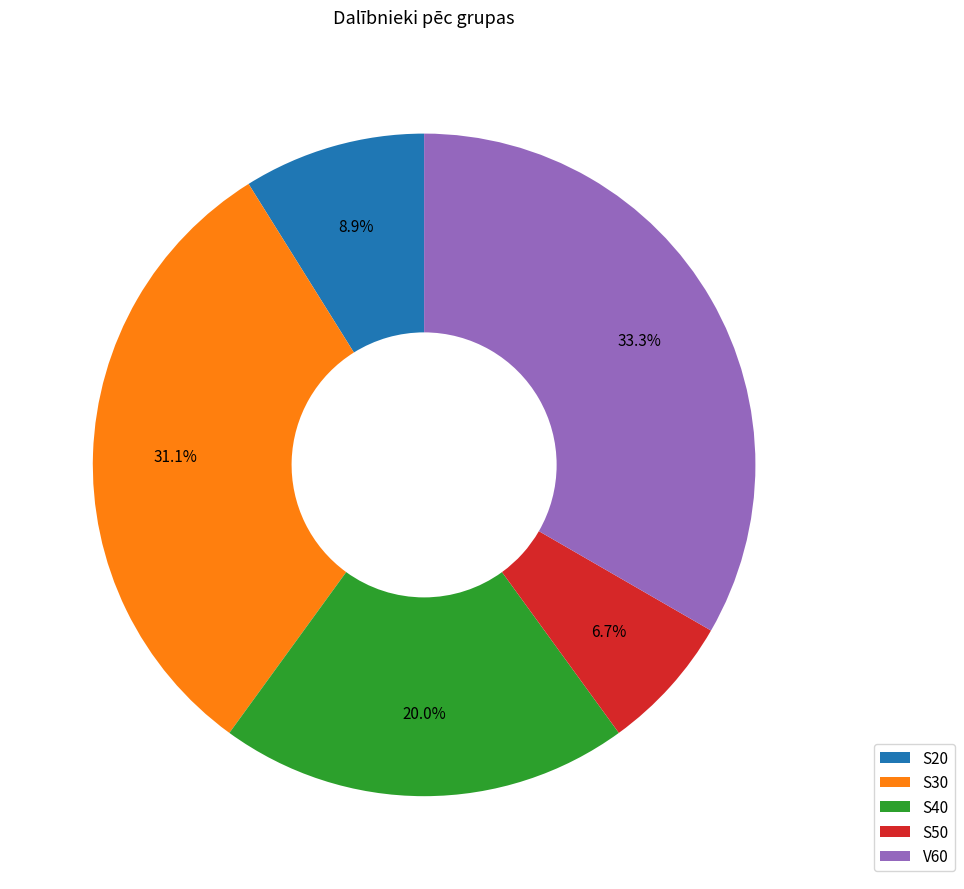

Which slice is the largest?

V60